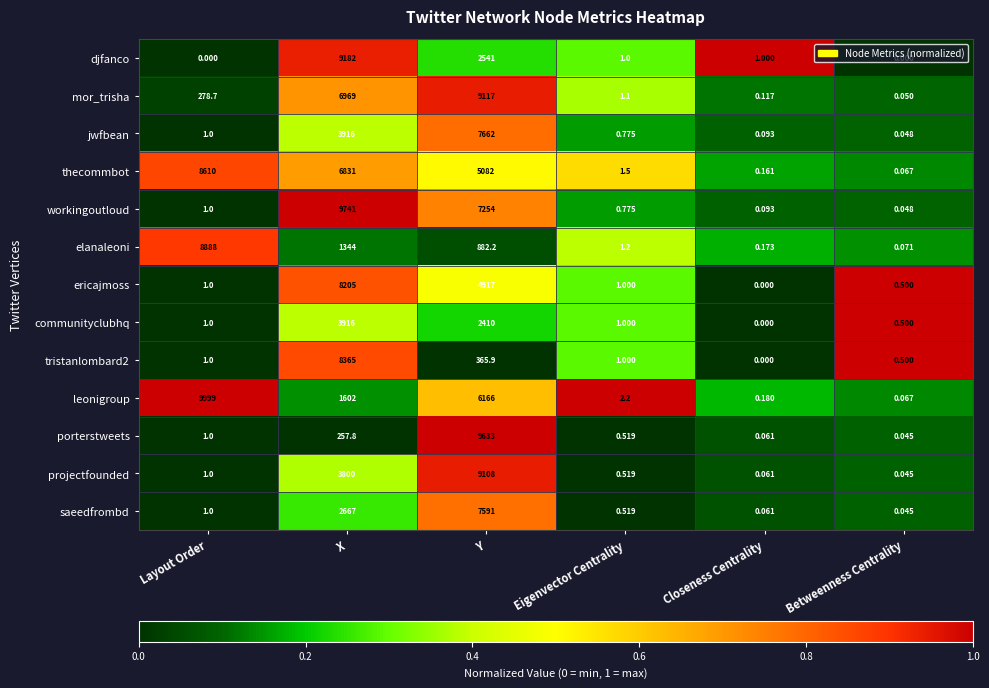

Which category has the lowest value in the porterstweets series?

Betweenness Centrality